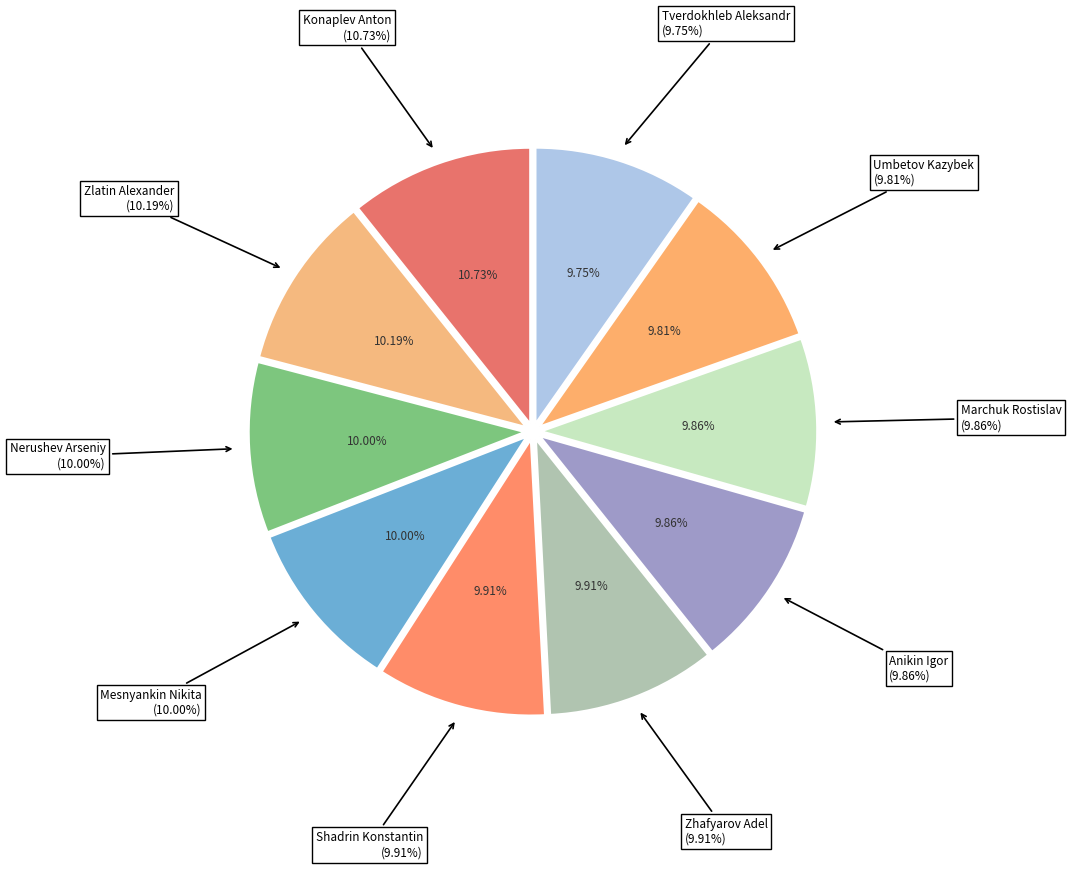

The Zlatin Alexander slice represents 10% of the pie. True or false?

True